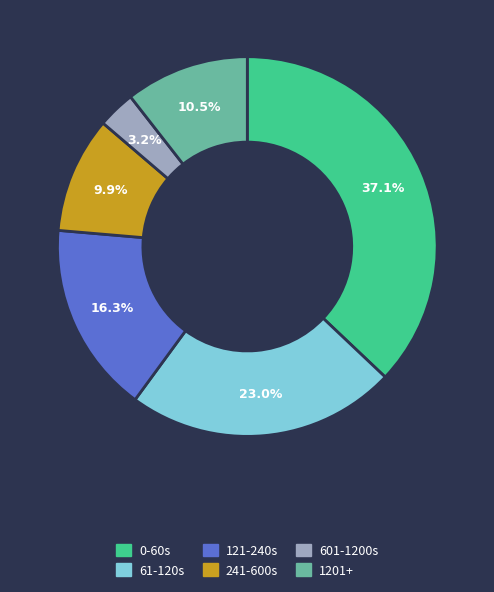

Does 601-1200s account for over 50% of the chart?

No